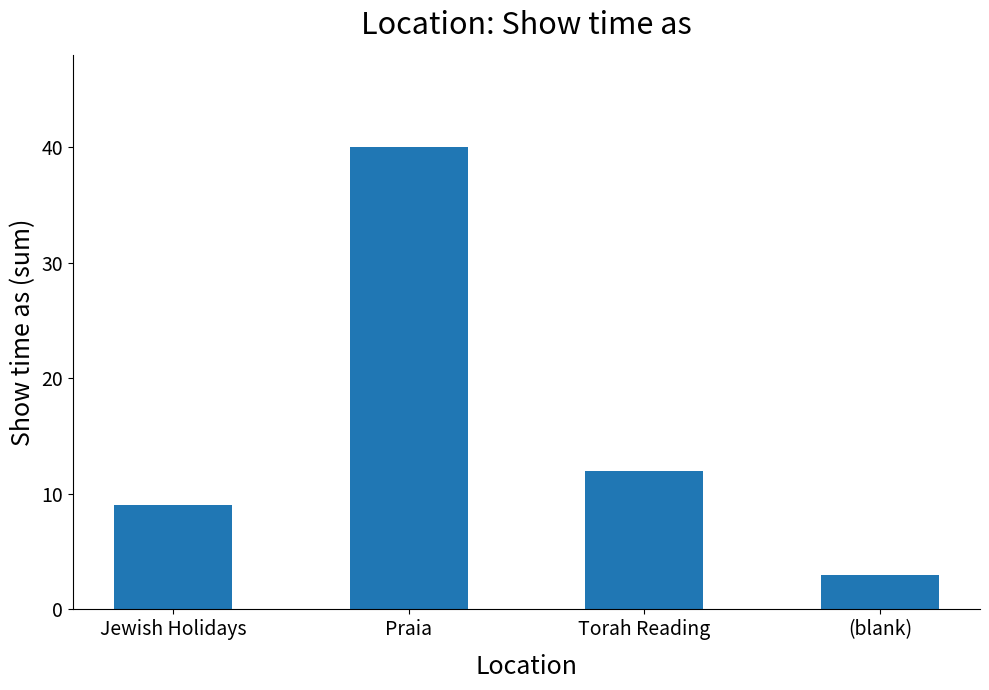

What is the maximum value shown in the chart?

40